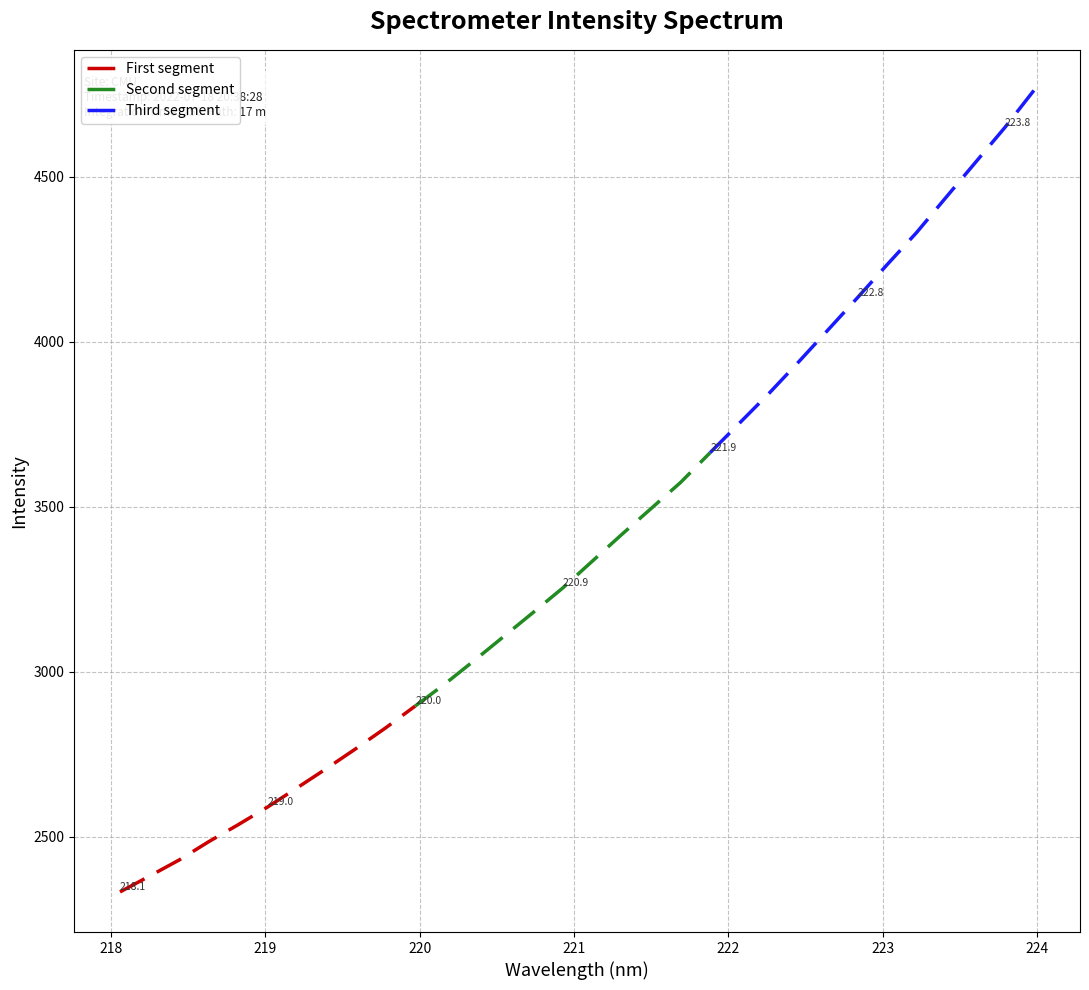

List the labels in order of value, largest first.

223.9802, 223.7895, 223.5987, 223.408, 223.2172, 223.0264, 222.8355, 222.6447, 222.4538, 222.263, 222.0721, 221.8812, 221.6902, 221.4993, 221.3083, 221.1174, 220.9264, 220.7354, 220.5444, 220.3533, 220.1623, 219.9712, 219.7801, 219.589, 219.3979, 219.2067, 219.0156, 218.8244, 218.6332, 218.442, 218.2508, 218.0596